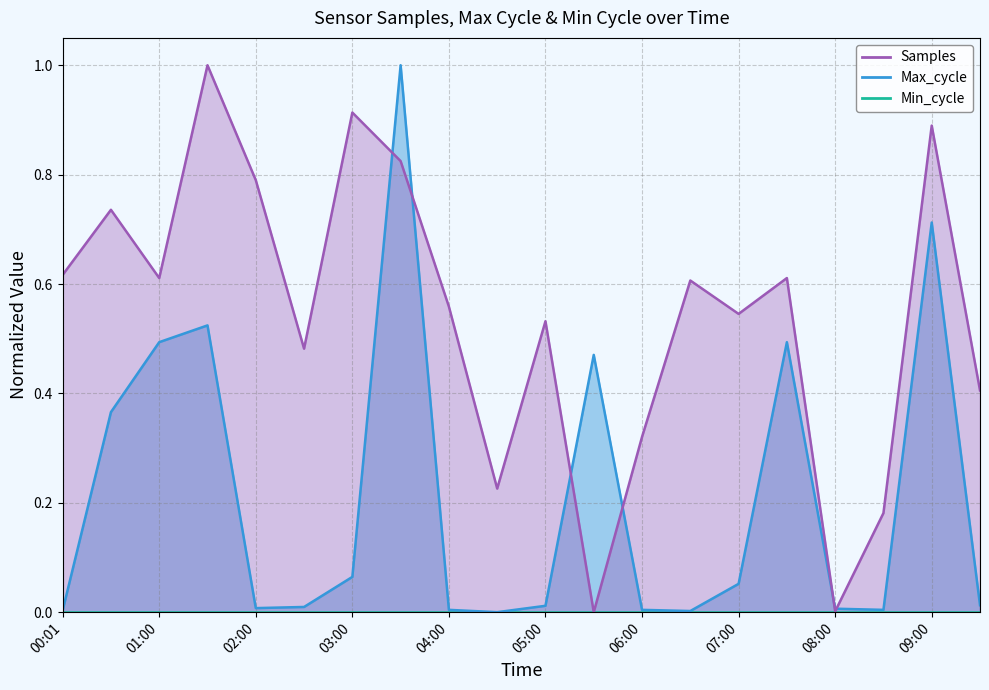

True or false: Max_cycle and Samples cross at least once.

True